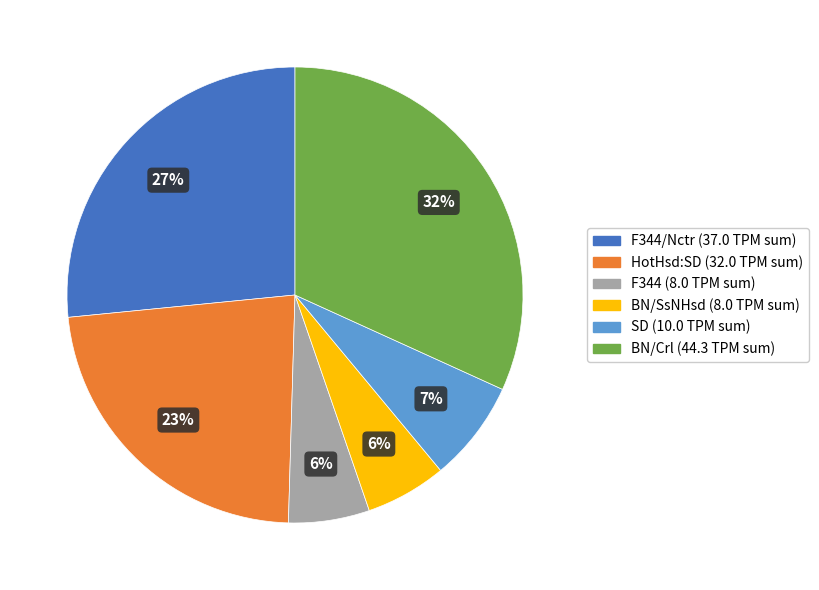

To the nearest percent, what is the difference between the largest and smallest slice percentages?

26%